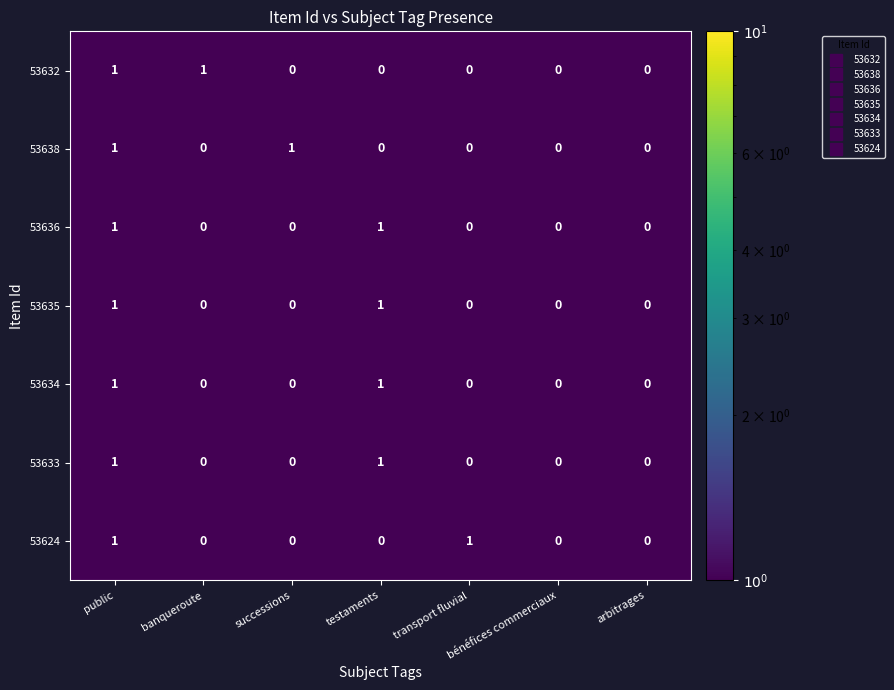

The value of 53638 at arbitrages is 0. True or false?

True